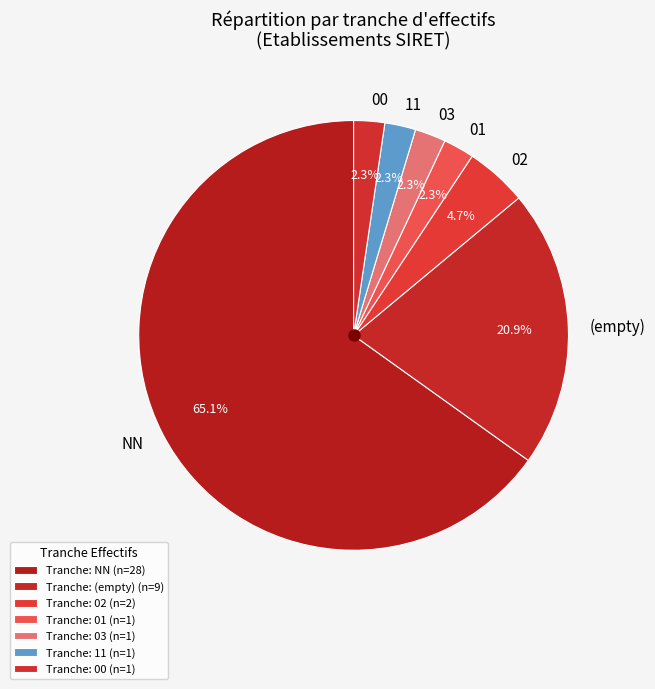

To the nearest percent, what is the average slice percentage?

14%